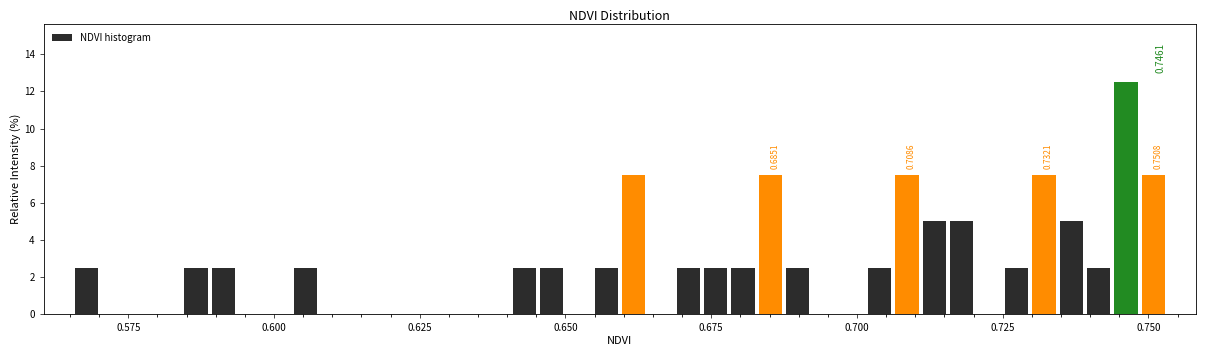

Around what value on the x-axis is the tallest bar? Give the approximate position of its centre, as read against the axis.

0.745